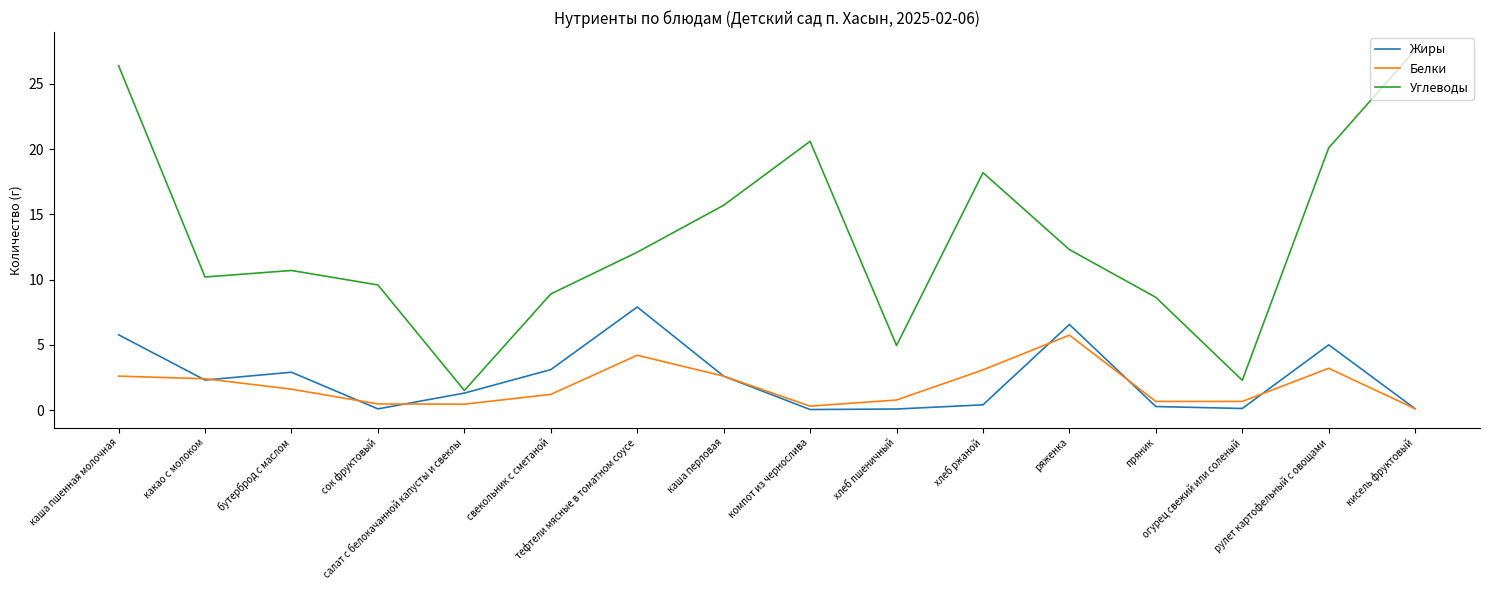

True or false: Углеводы and Белки intersect in this chart.

False